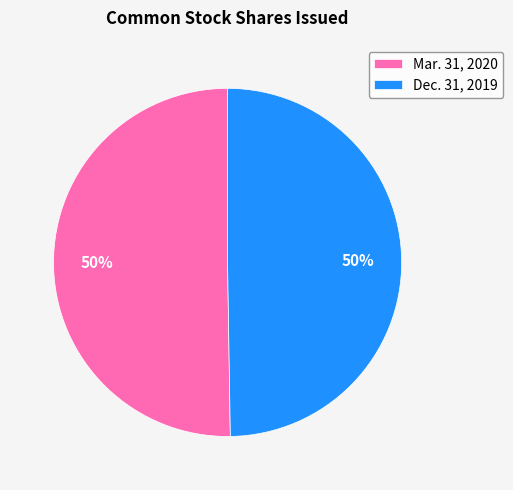

Combined, do Mar. 31, 2020 and Dec. 31, 2019 account for over 50%?

Yes